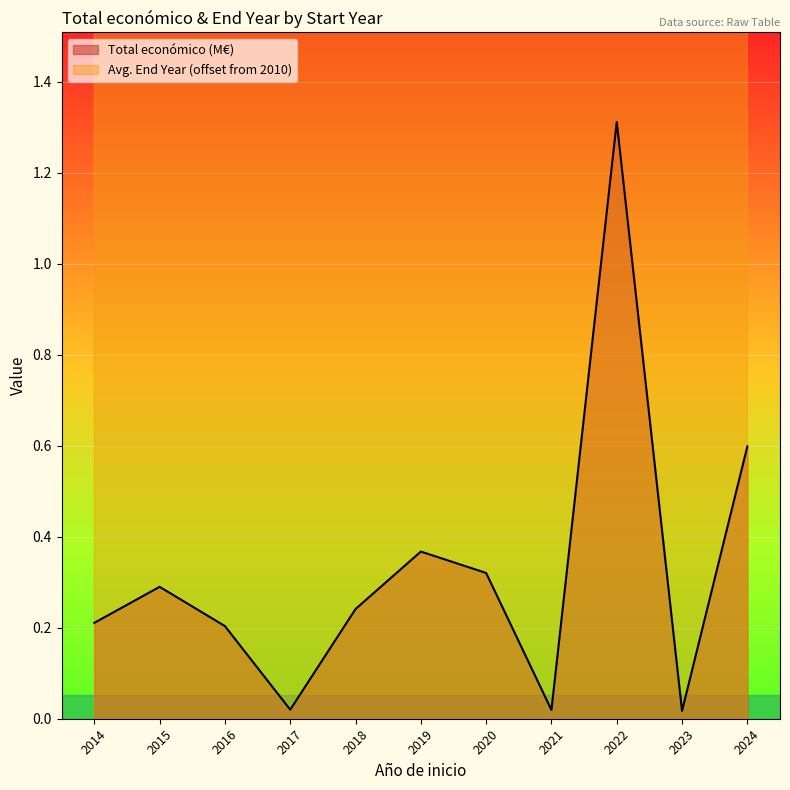

At which label does Total económico (M€) reach its peak?

2022